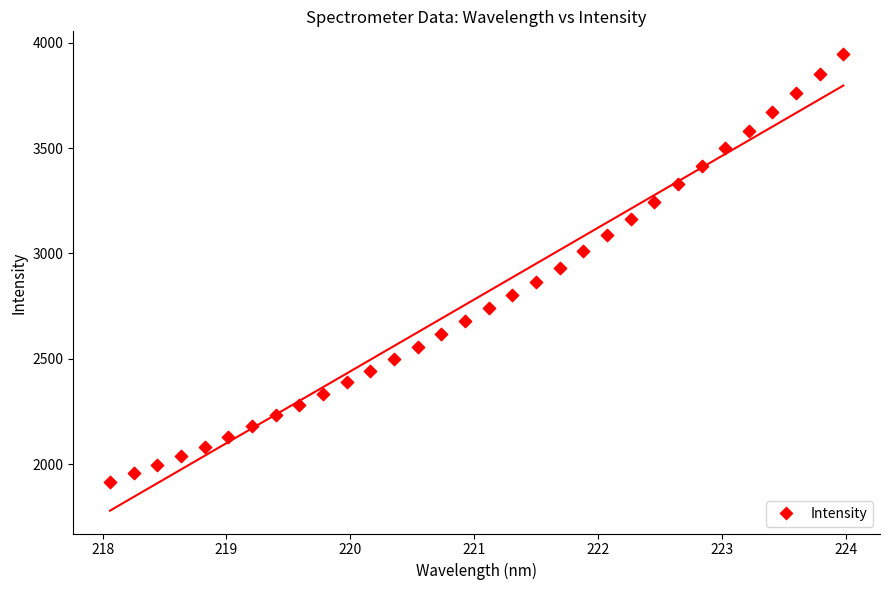

What is the range of X values (max minus min)?

5.9